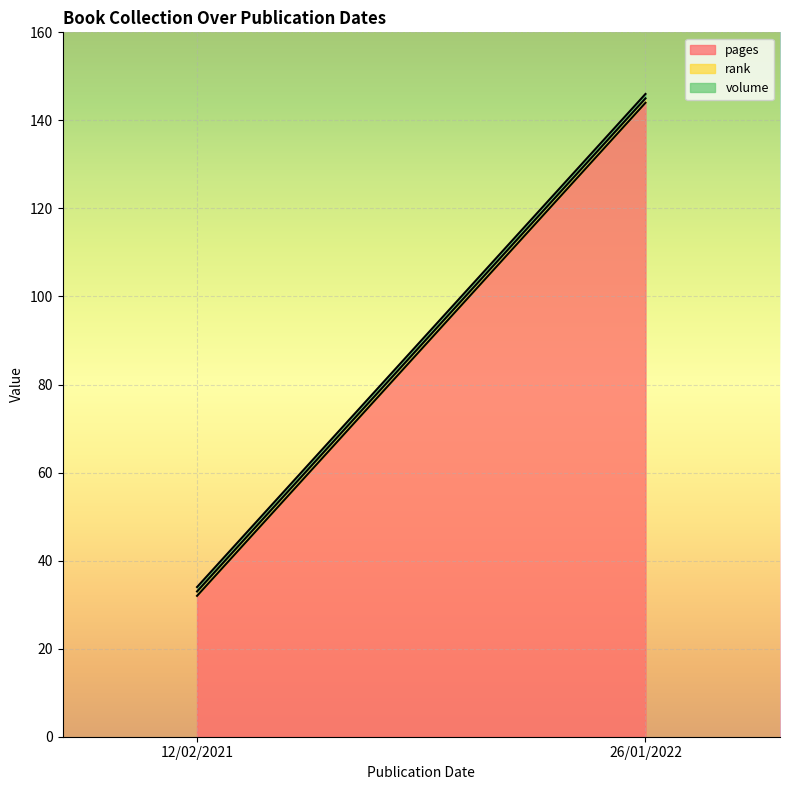

Between 26/01/2022 and 12/02/2021, which is larger?

26/01/2022